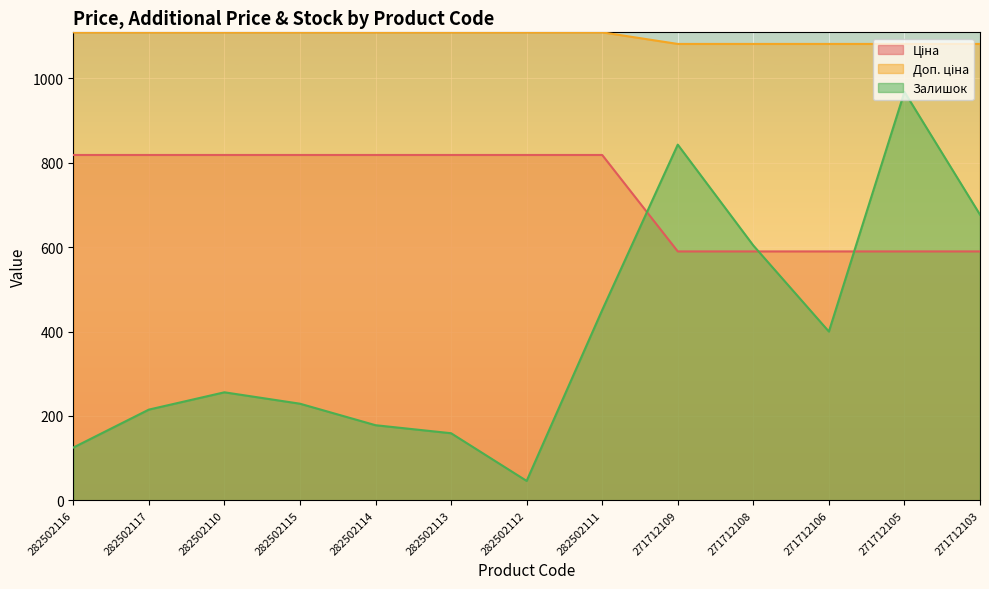

True or false: Залишок and Ціна intersect in this chart.

False